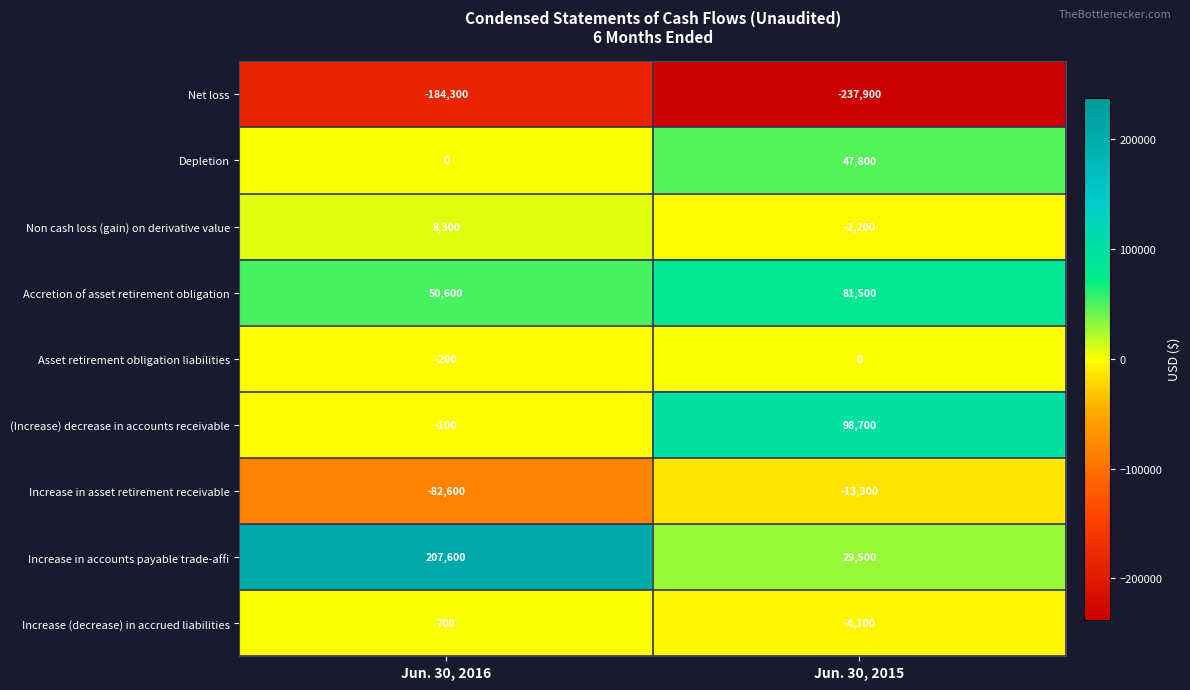

Is it true that Increase (decrease) in accrued liabilities equals -6999 at Jun. 30, 2015?

False